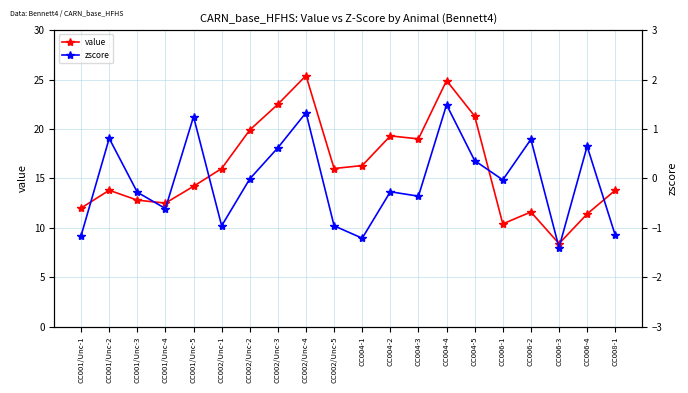

Rank the categories by value value from lowest to highest.

CC006-3, CC006-1, CC006-4, CC006-2, CC001/Unc-1, CC001/Unc-4, CC001/Unc-3, CC001/Unc-2, CC008-1, CC001/Unc-5, CC002/Unc-1, CC002/Unc-5, CC004-1, CC004-3, CC004-2, CC002/Unc-2, CC004-5, CC002/Unc-3, CC004-4, CC002/Unc-4